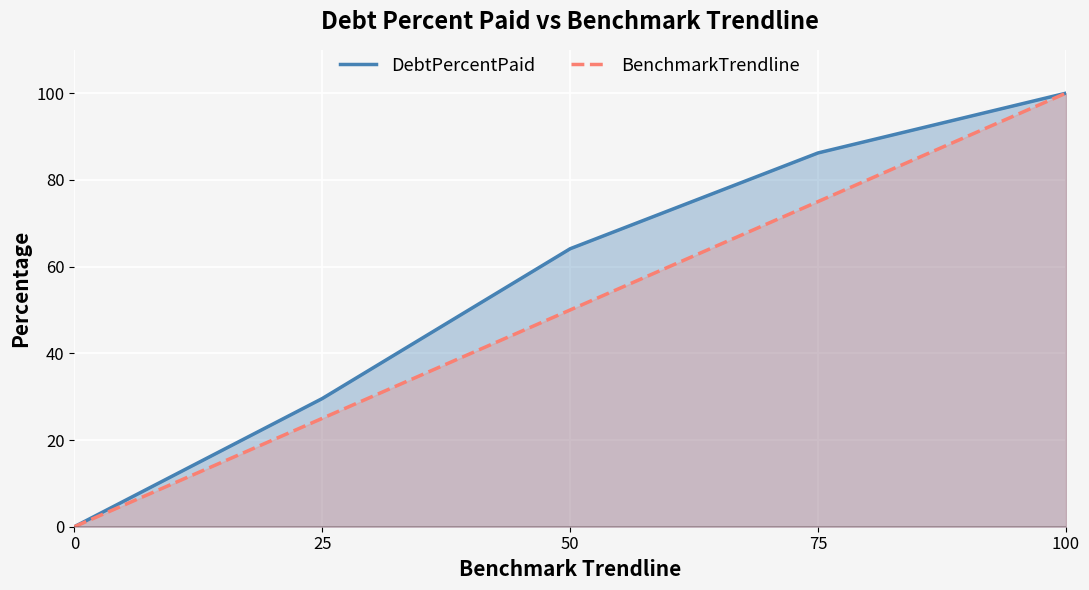

What is the sum of all BenchmarkTrendline values?

250.0